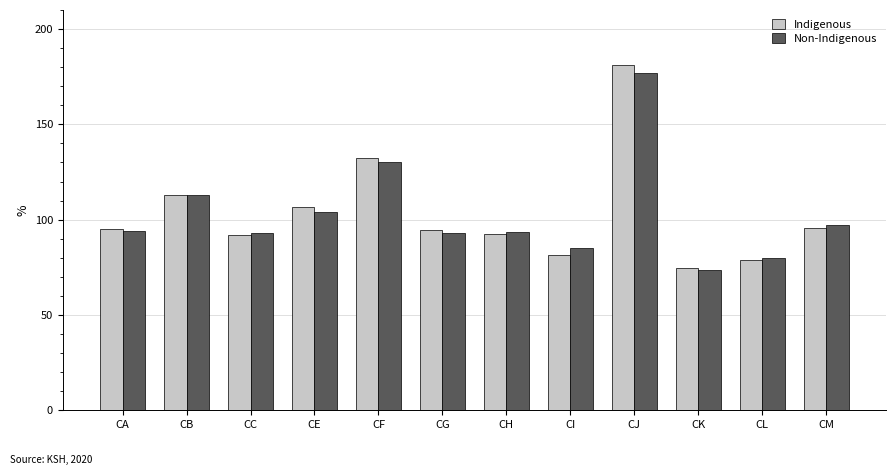

Which category has the highest value across all series?

CJ